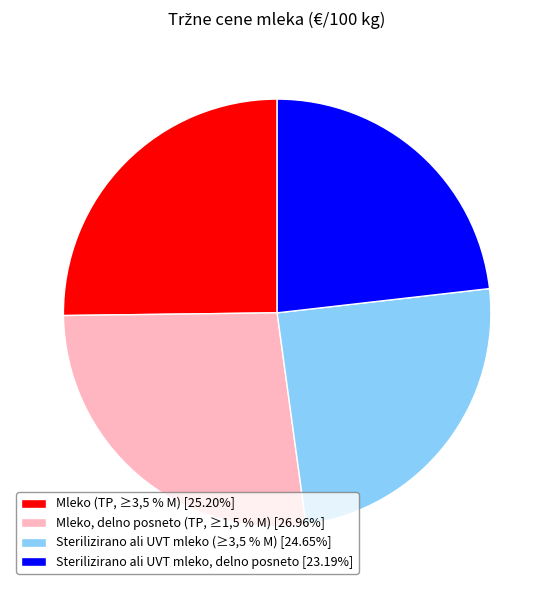

Count the number of slices in the pie.

4